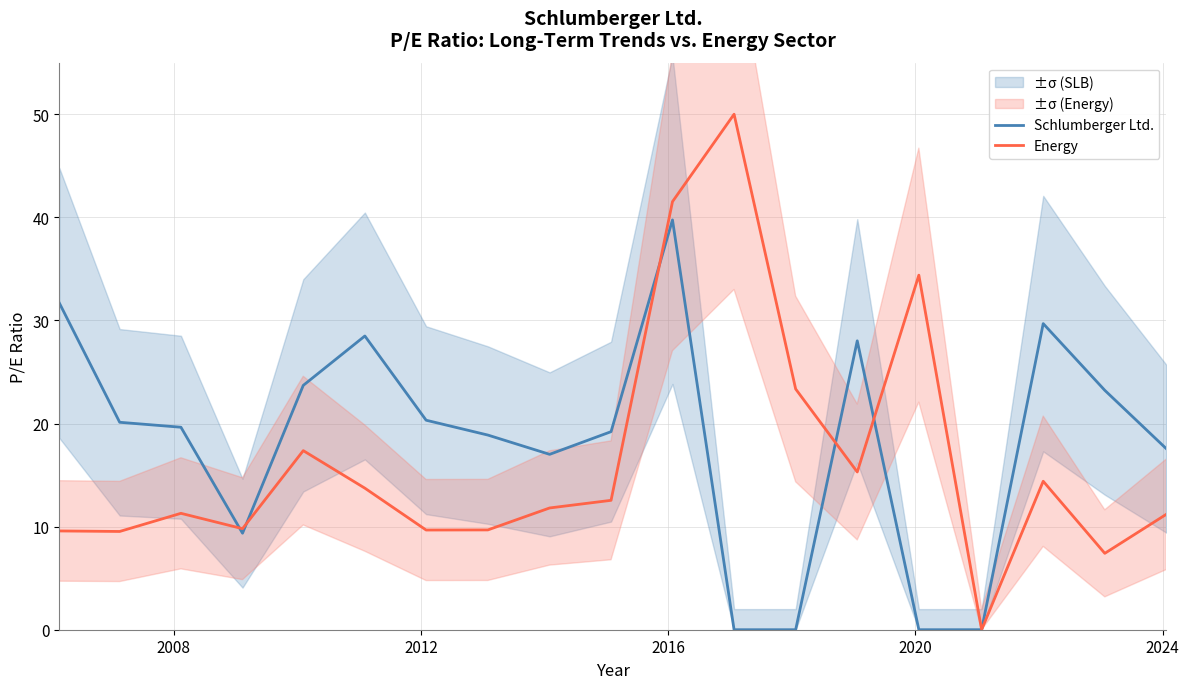

How many interior local valleys does the Schlumberger Ltd. series have?

2